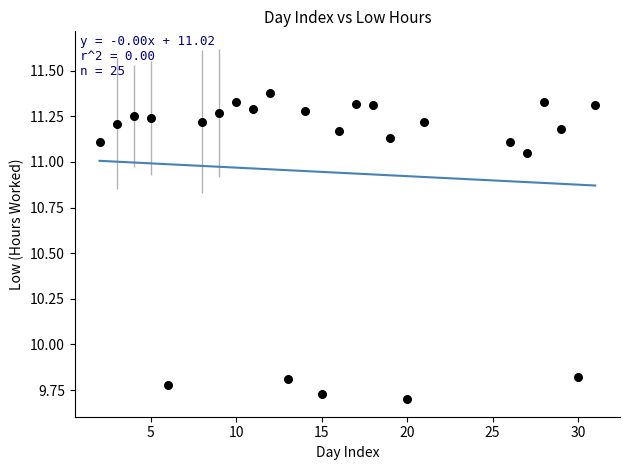

What is the range of X values (max minus min)?

29.0